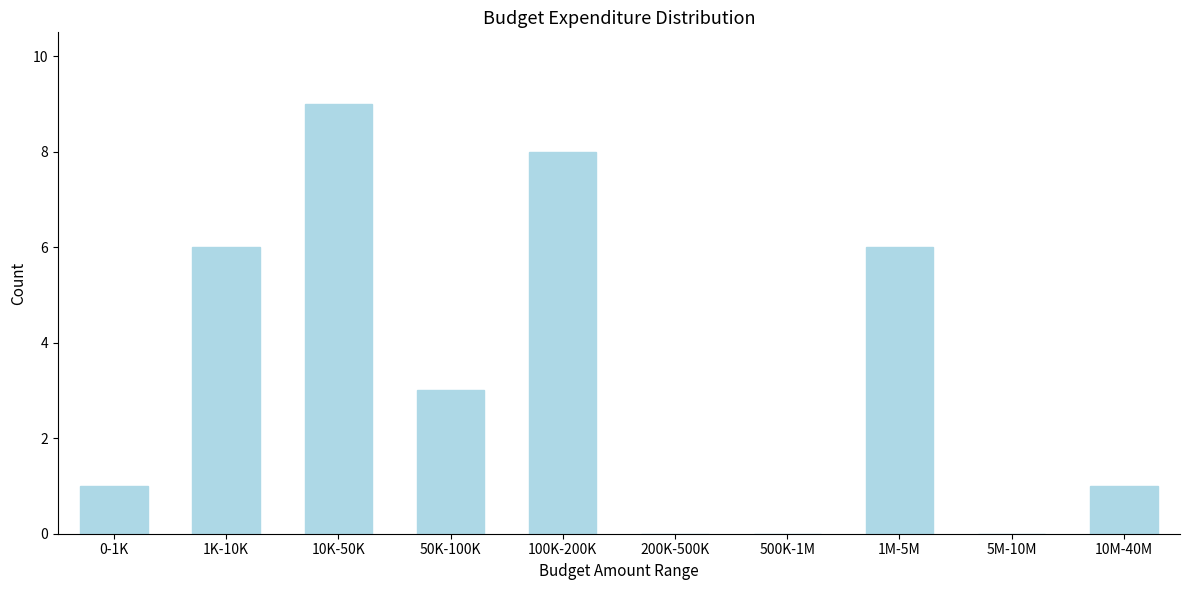

Reading left to right, transcribe all the data shown in this chart.

0-1K=1	1K-10K=6	10K-50K=9	50K-100K=3	100K-200K=8	200K-500K=0	500K-1M=0	1M-5M=6	5M-10M=0	10M-40M=1